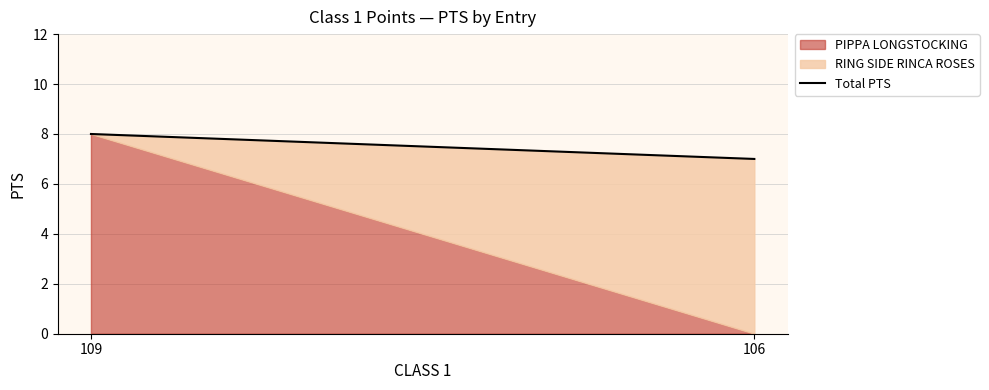

True or false: the data shows 2 at 106.

False